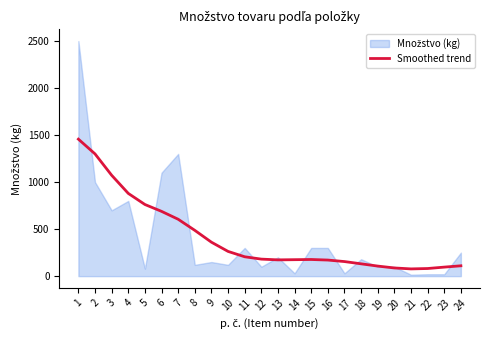

Reading right to left, what are all the values shown in this chart?

110	96	81	77	87	107	131	155	171	177	175	173	181	206	263	361	487	605	689	762	880	1073	1300	1457